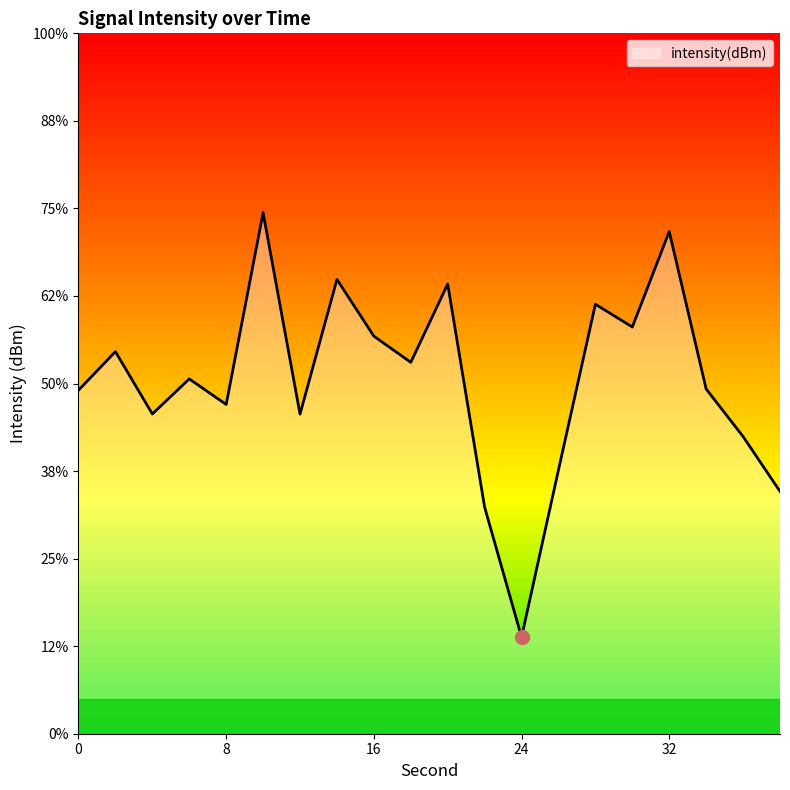

What is the value of the 18th point from the left?

-130.3